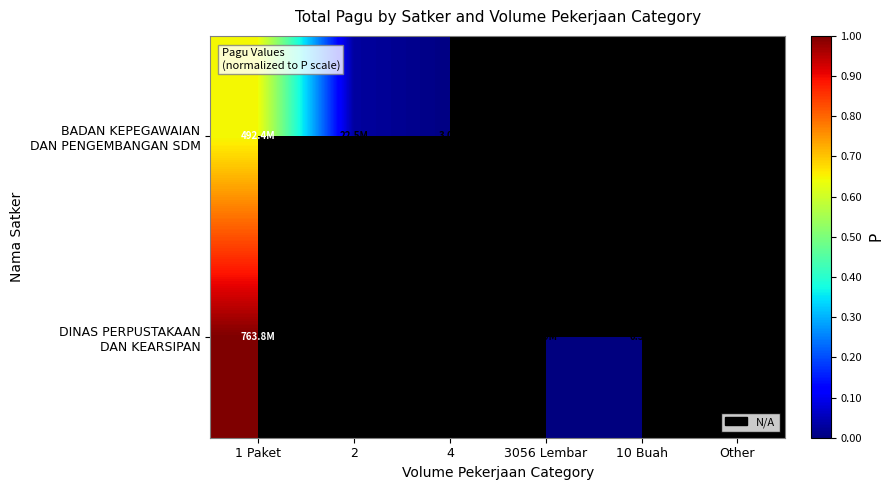

Which category has the highest value in the BADAN KEPEGAWAIAN DAN PENGEMBANGAN SDM series?

1 Paket